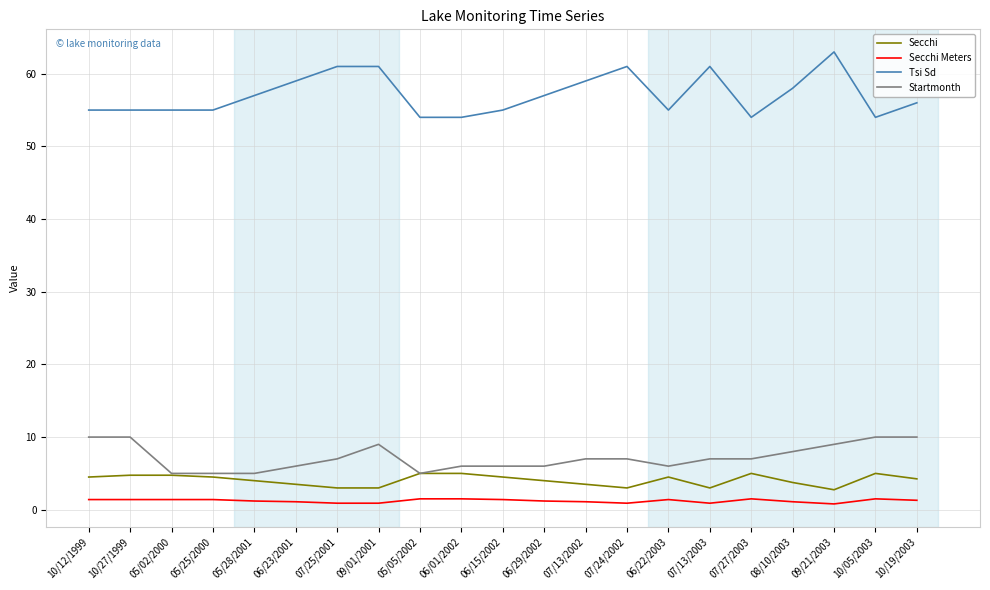

Which series has the largest total across all categories?

Tsi Sd